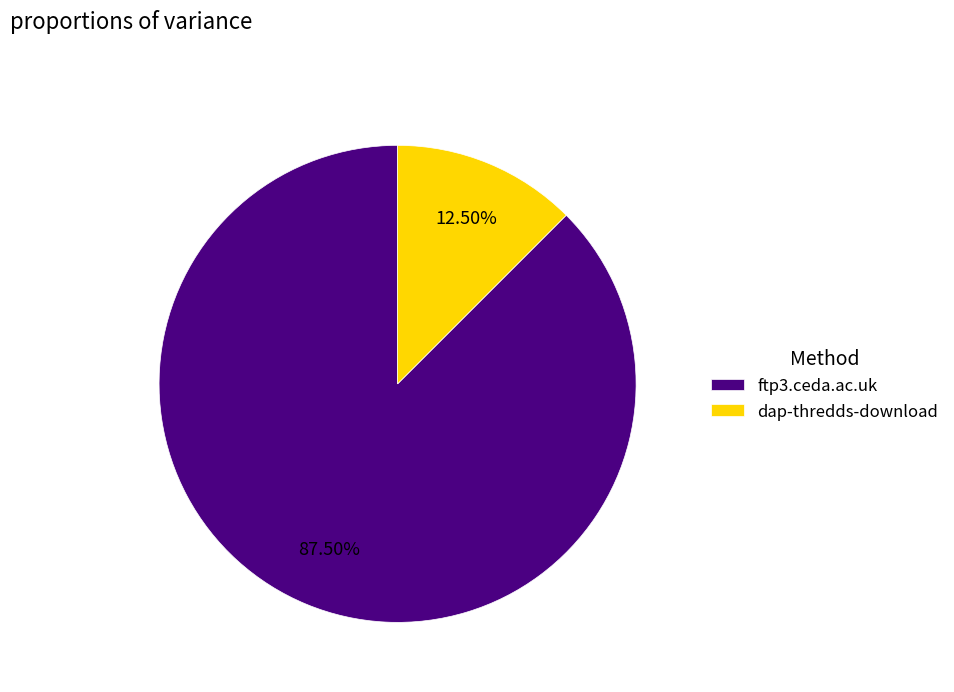

Which category has the smallest portion of the pie?

dap-thredds-download